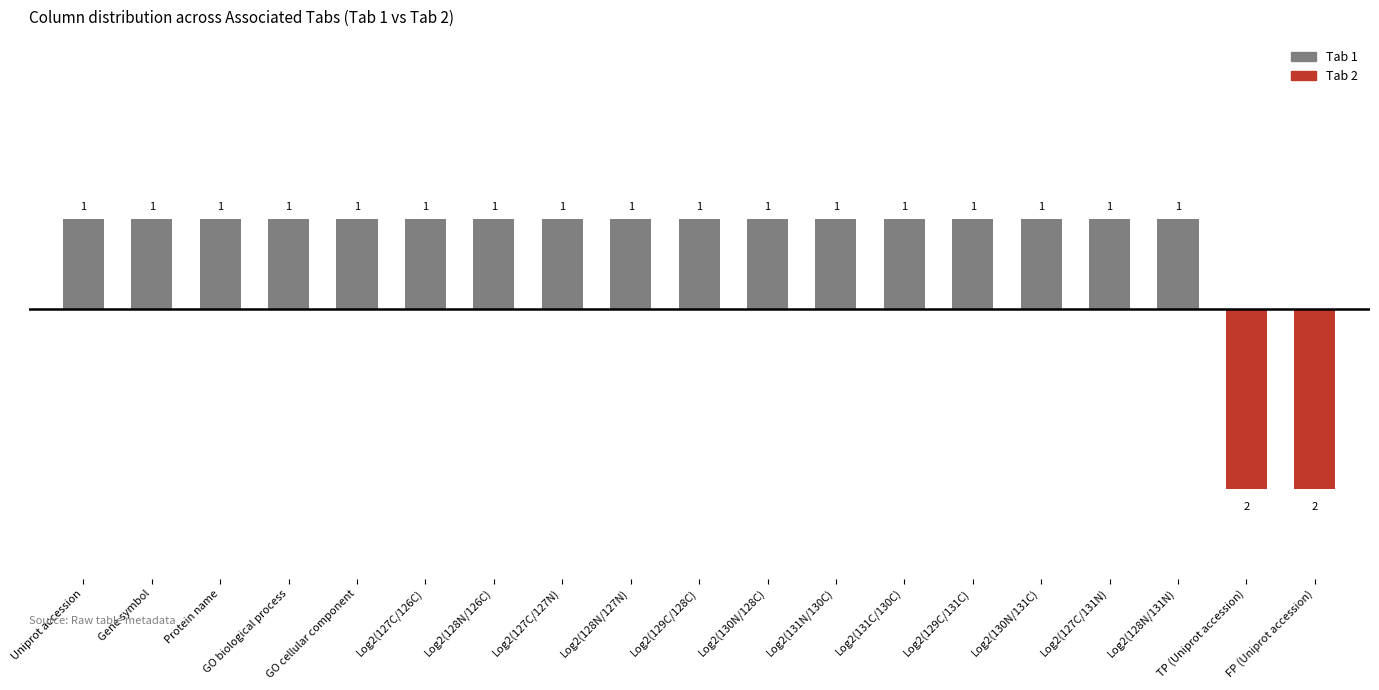

Reading left to right, transcribe all the data shown in this chart.

Uniprot accession=1	Gene symbol=1	Protein name=1	GO biological process=1	GO cellular component=1	Log2(127C/126C)=1	Log2(128N/126C)=1	Log2(127C/127N)=1	Log2(128N/127N)=1	Log2(129C/128C)=1	Log2(130N/128C)=1	Log2(131N/130C)=1	Log2(131C/130C)=1	Log2(129C/131C)=1	Log2(130N/131C)=1	Log2(127C/131N)=1	Log2(128N/131N)=1	TP (Uniprot accession)=-2	FP (Uniprot accession)=-2